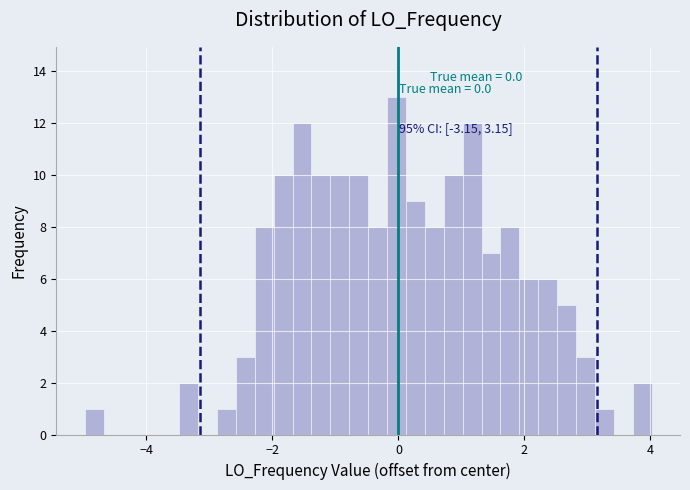

Read against the x-axis, roughly where is the centre of the tallest bar?

0.0